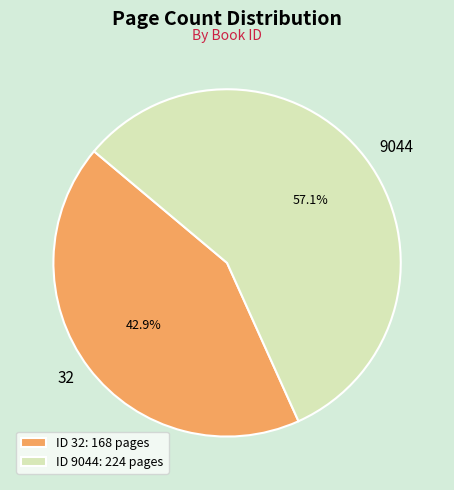

True or false: 32 accounts for 43% of the total.

True